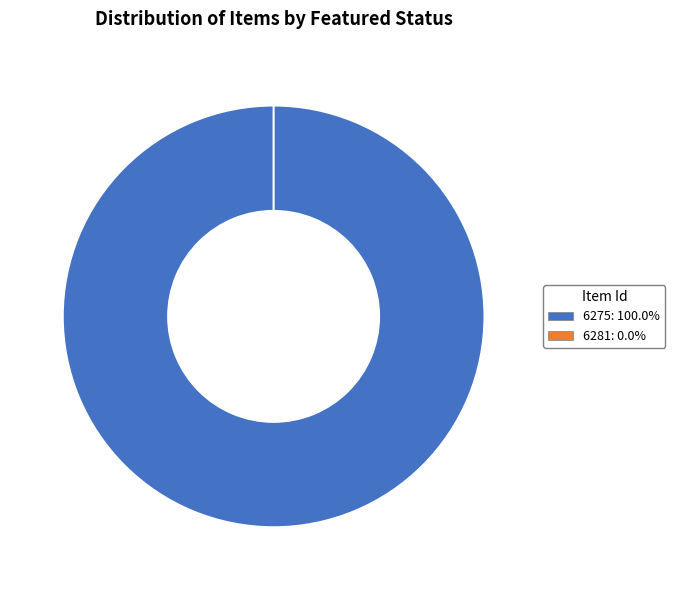

Count the number of slices in the pie.

2